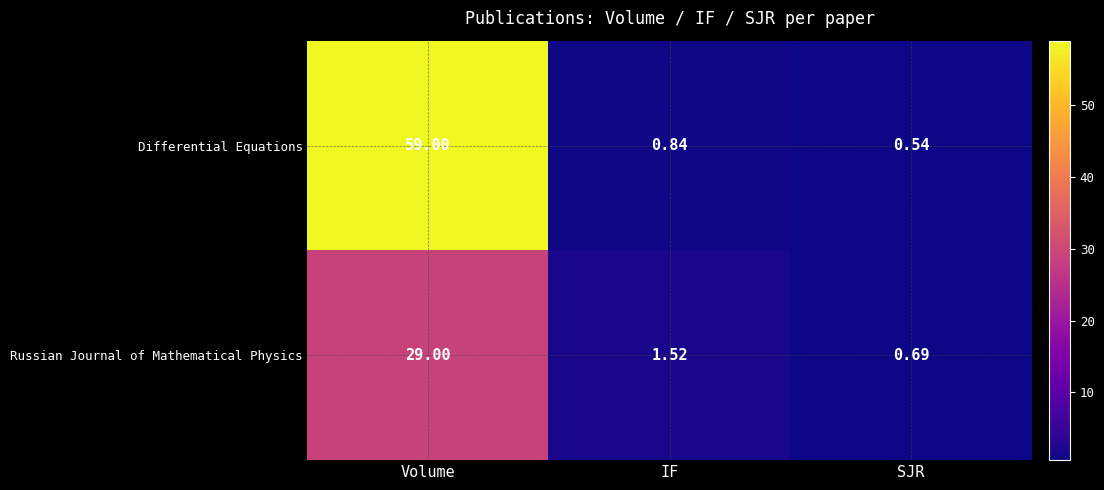

Which series has the largest total across all categories?

Differential Equations